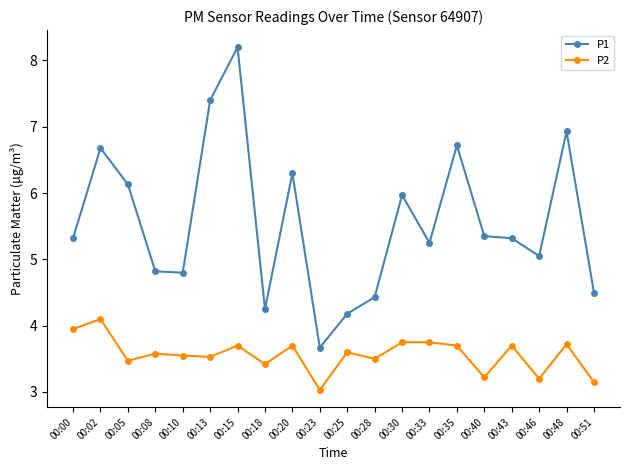

What is the sum of the P2 values at 00:02 and 00:08?

7.7